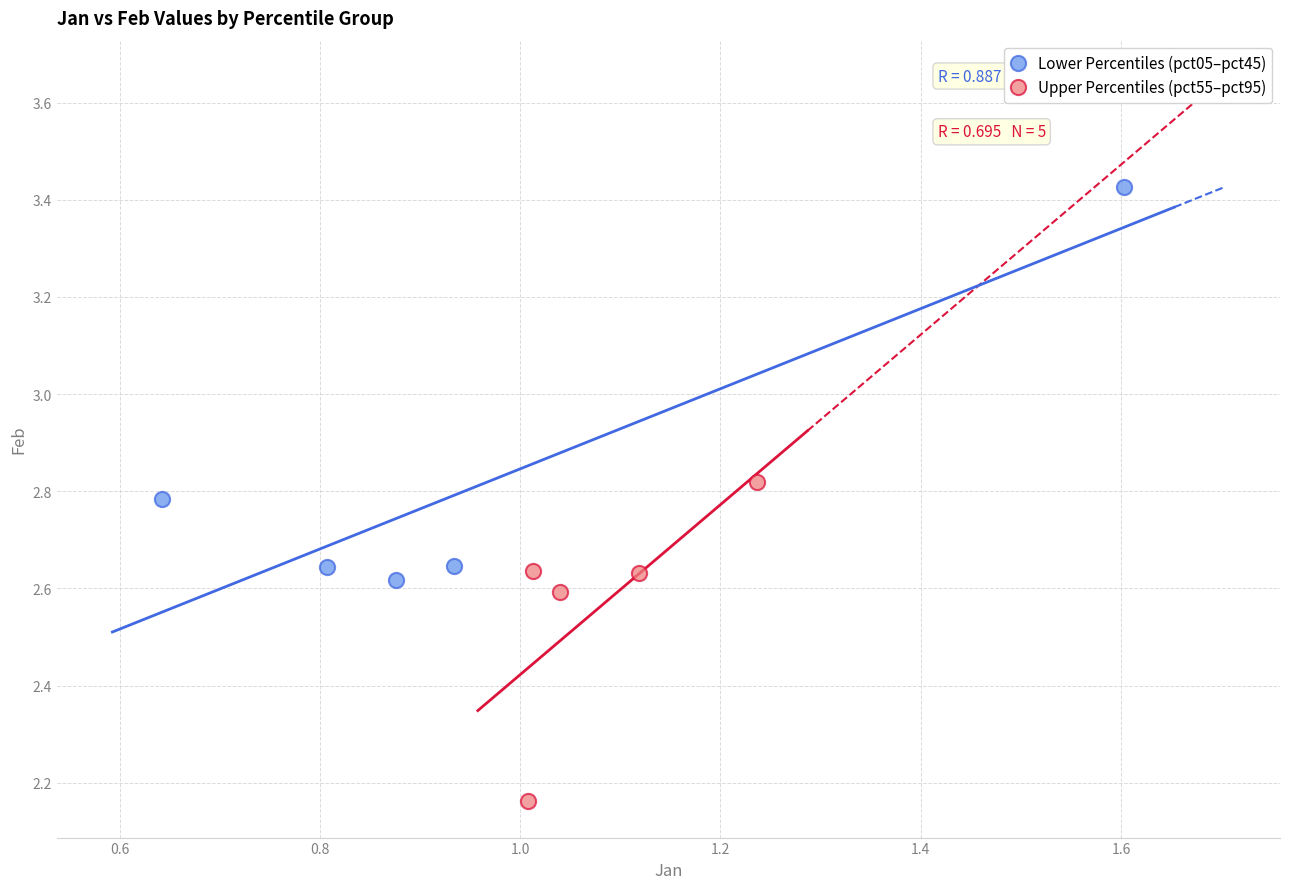

Which series has the largest Y range (max minus min)?

Lower Percentiles (pct05–pct45)